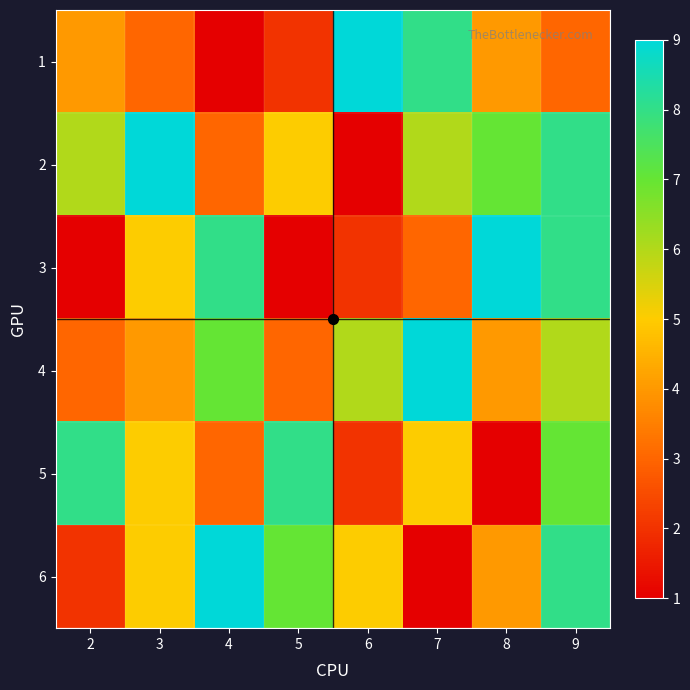

What is the total value across all series at 6?

25